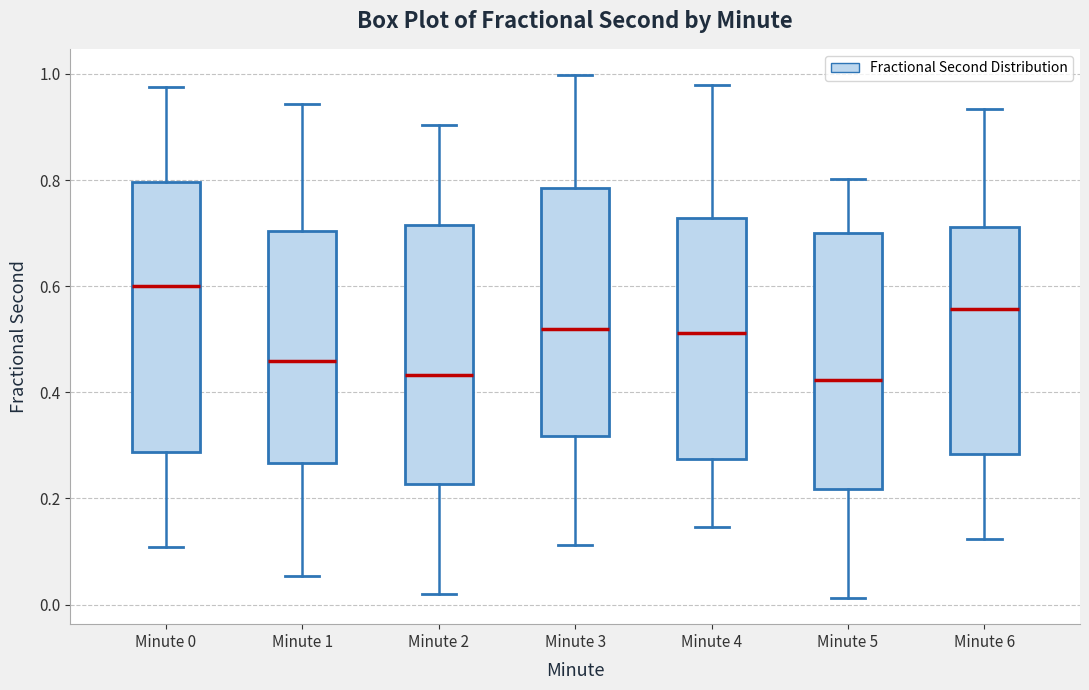

Which box has the highest median line?

Minute 0